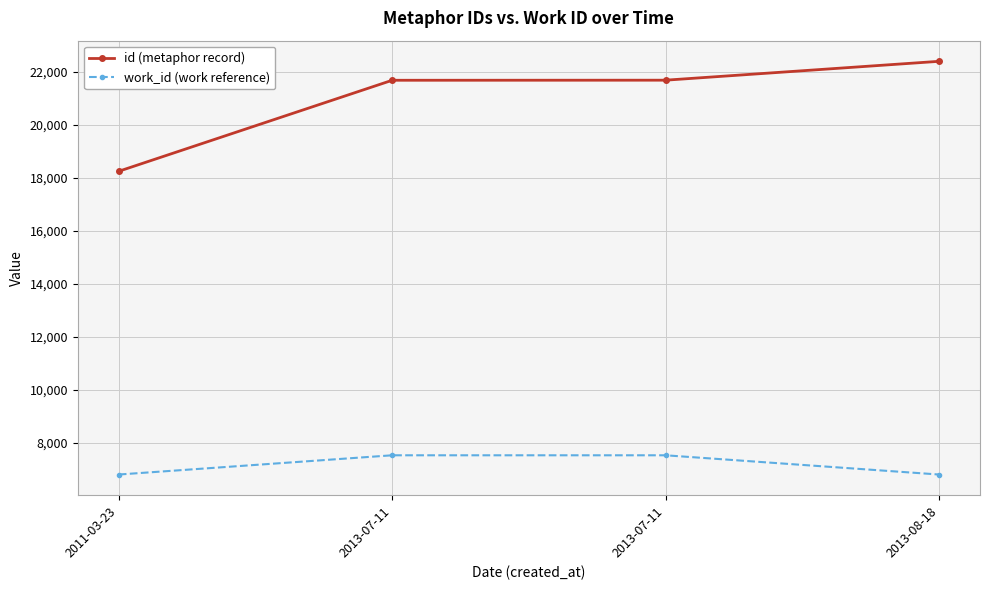

Which series has the largest range (max minus min)?

id (metaphor record)